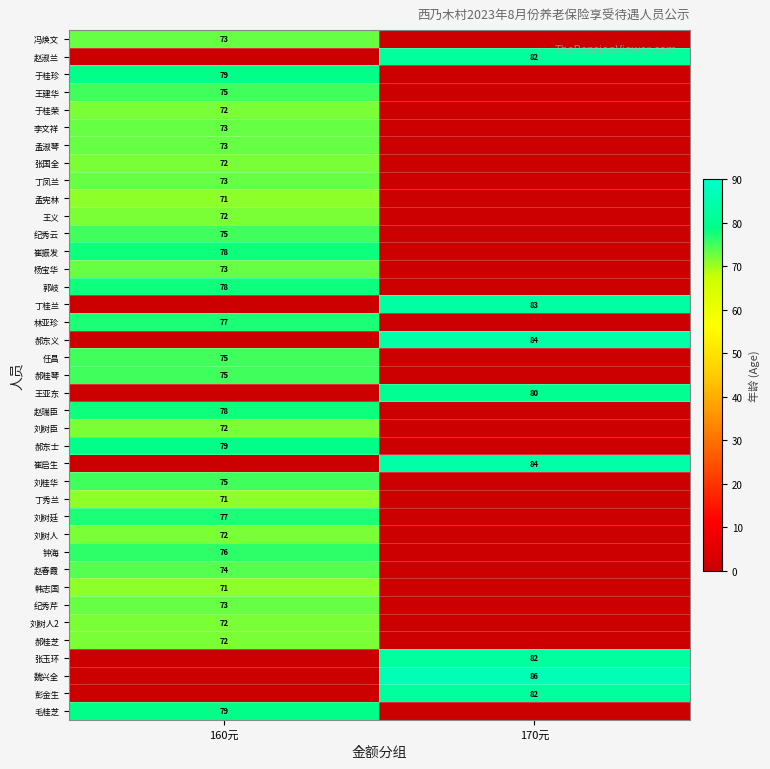

The value of 冯焕文 at 160元 is 25. True or false?

False